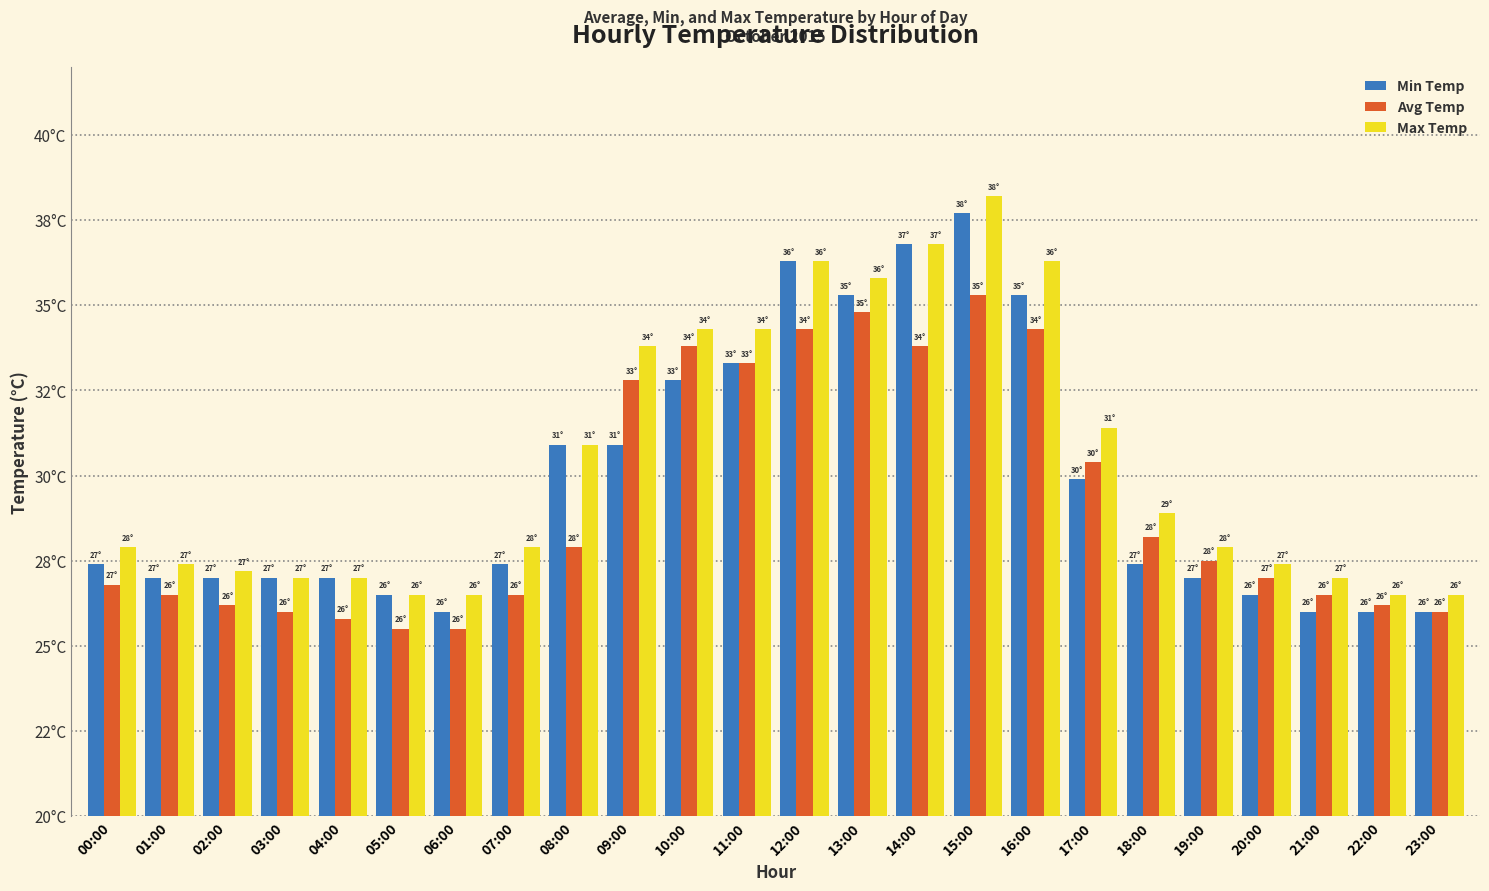

What is the lowest value of the Avg Temp series?

25.5